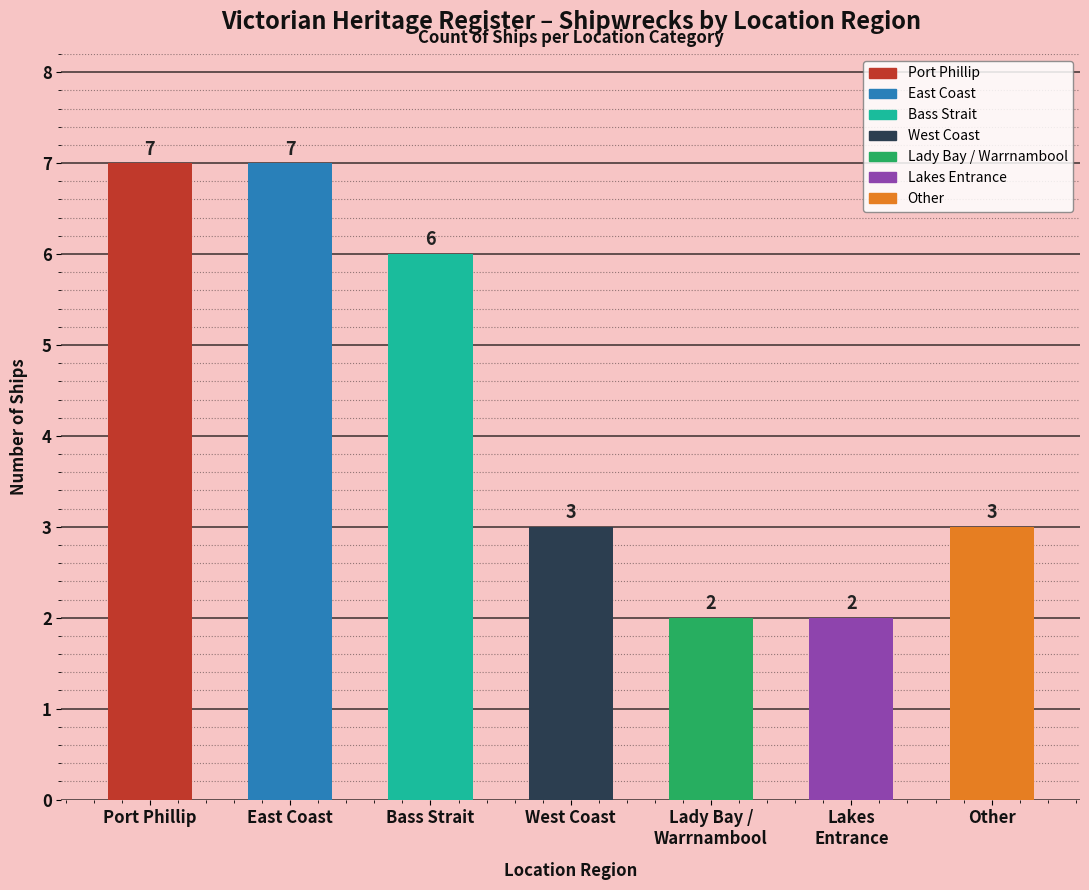

What is the average value?

4